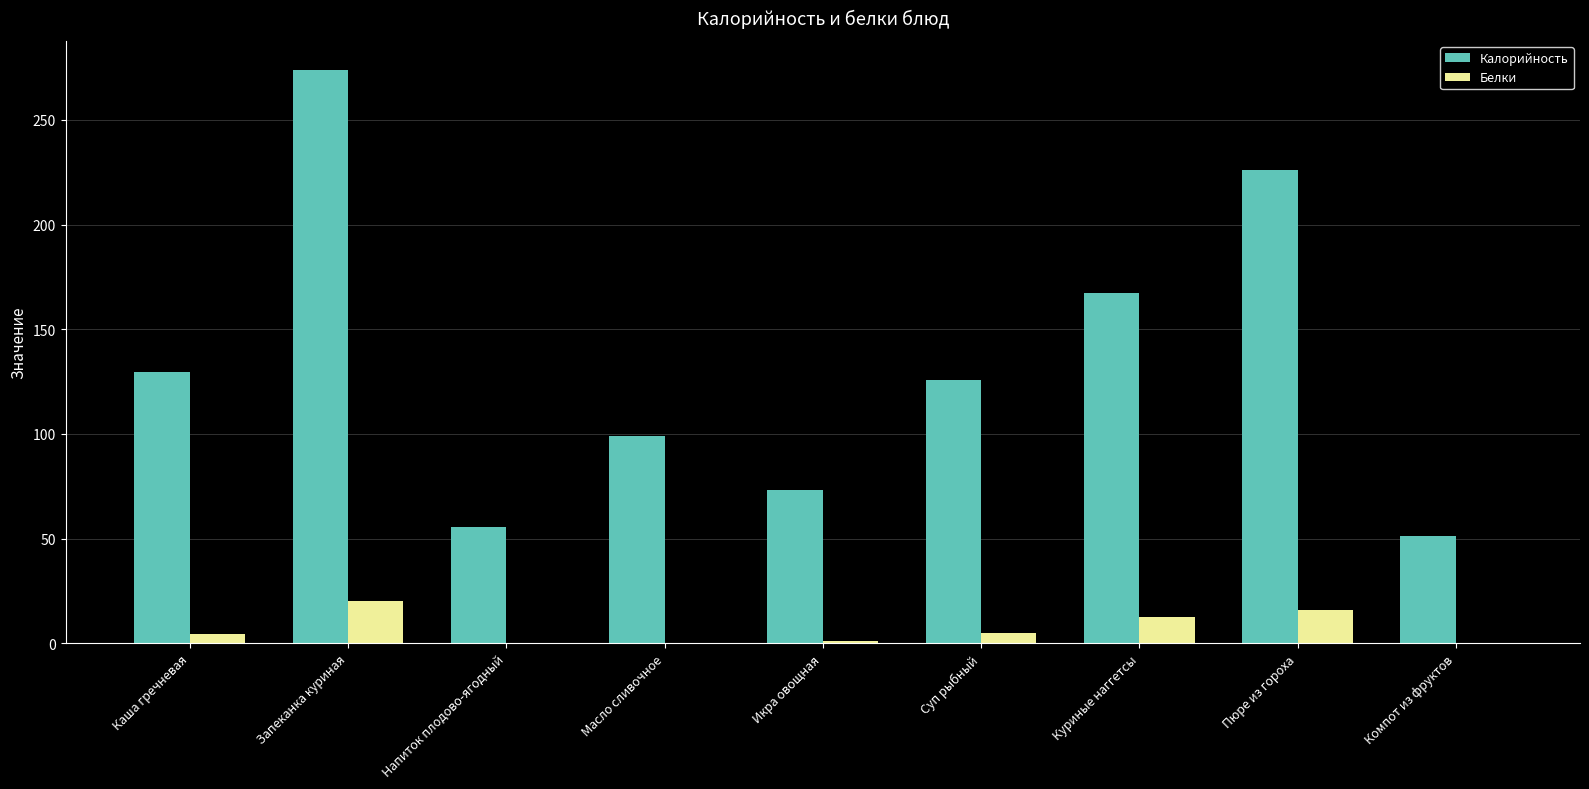

What is the highest value of the Белки series?

20.2